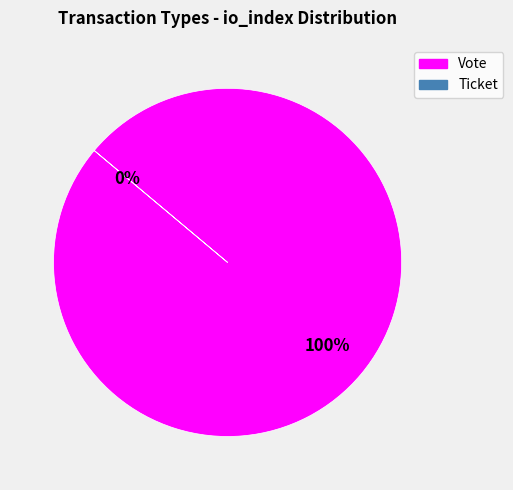

Which slice is the smallest?

Ticket